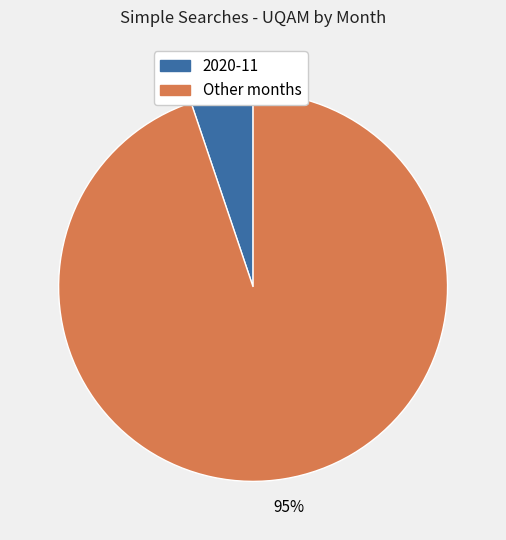

Is there any slice that represents more than half of the pie?

Yes